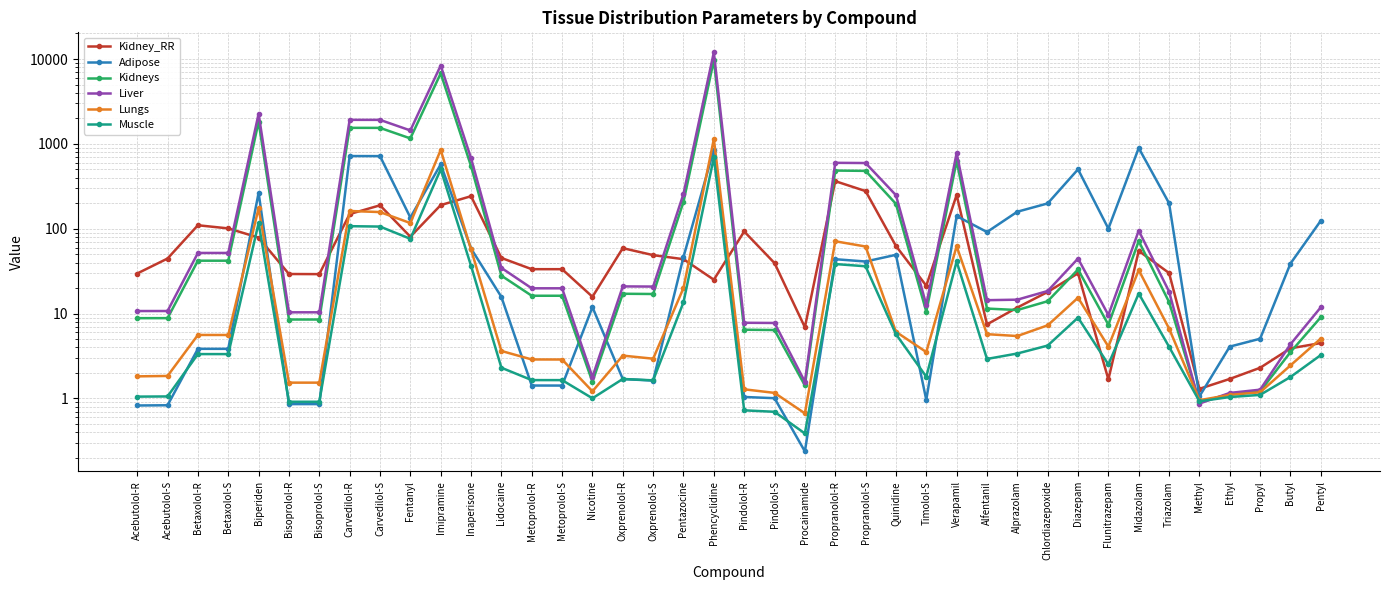

What are all the series names shown in the legend?

Kidney_RR, Adipose, Kidneys, Liver, Lungs, Muscle